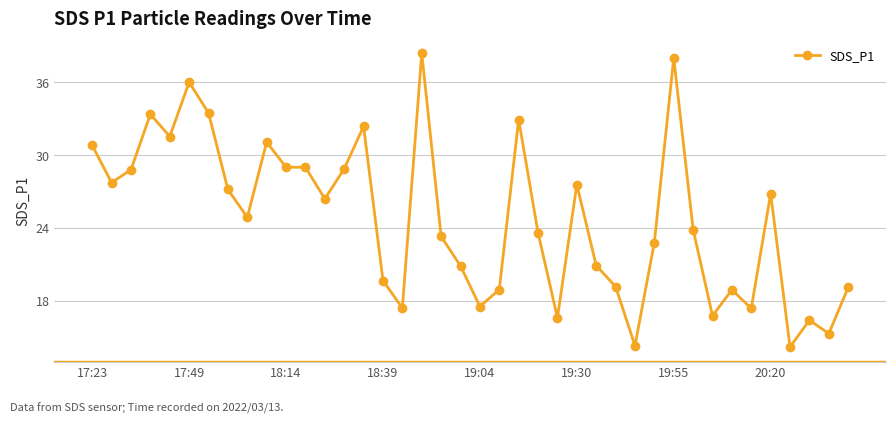

True or false: there are more than 1 points higher than both neighbors.

True